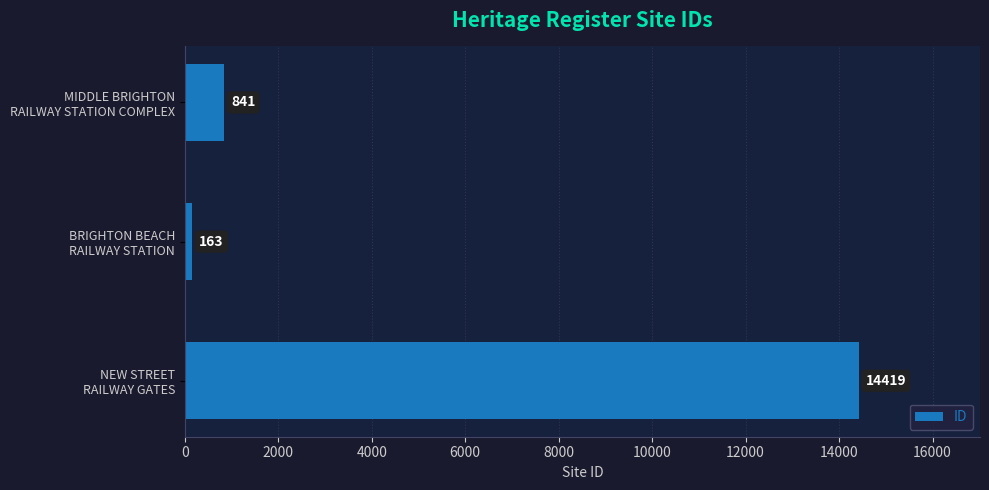

What is the greatest value displayed?

14419